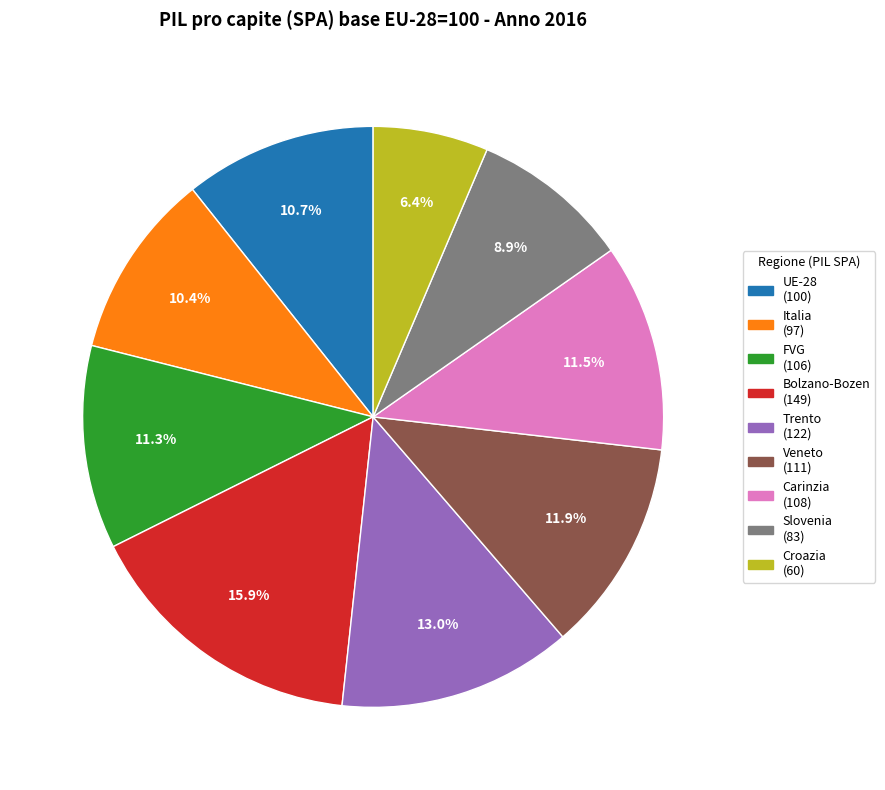

To the nearest percent, what is the average slice percentage?

11%